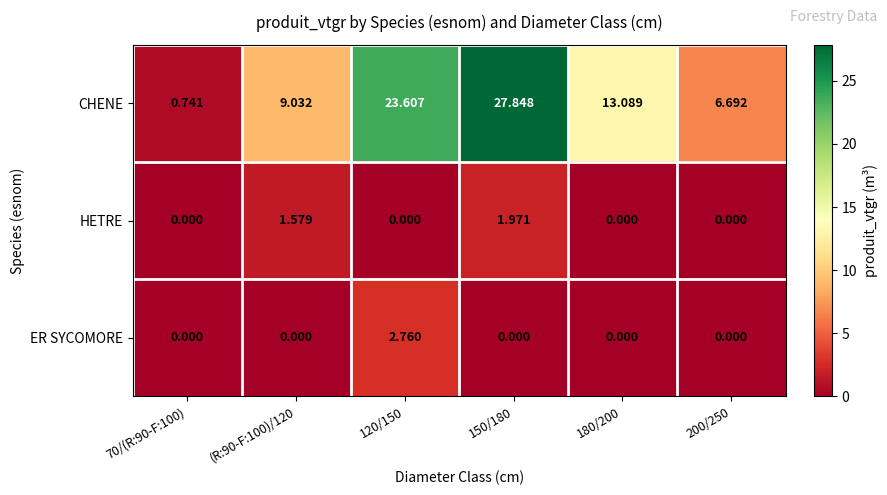

Which series has the widest spread of values?

CHENE